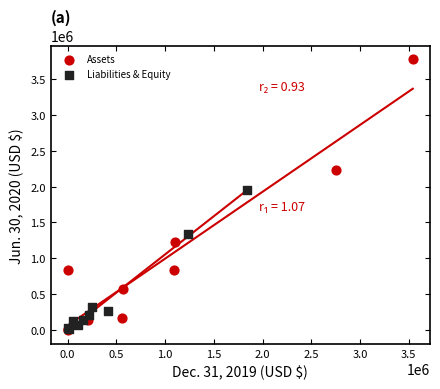

Which series has the largest Y range (max minus min)?

Assets